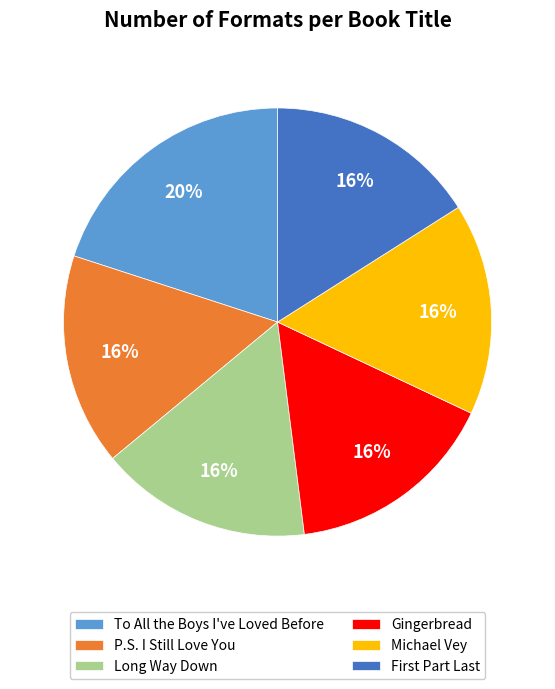

Does P.S. I Still Love You represent more than half of the total?

No